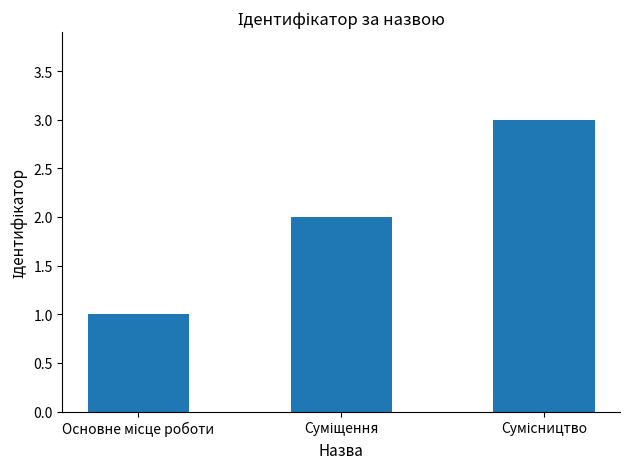

What is the maximum value shown in the chart?

3